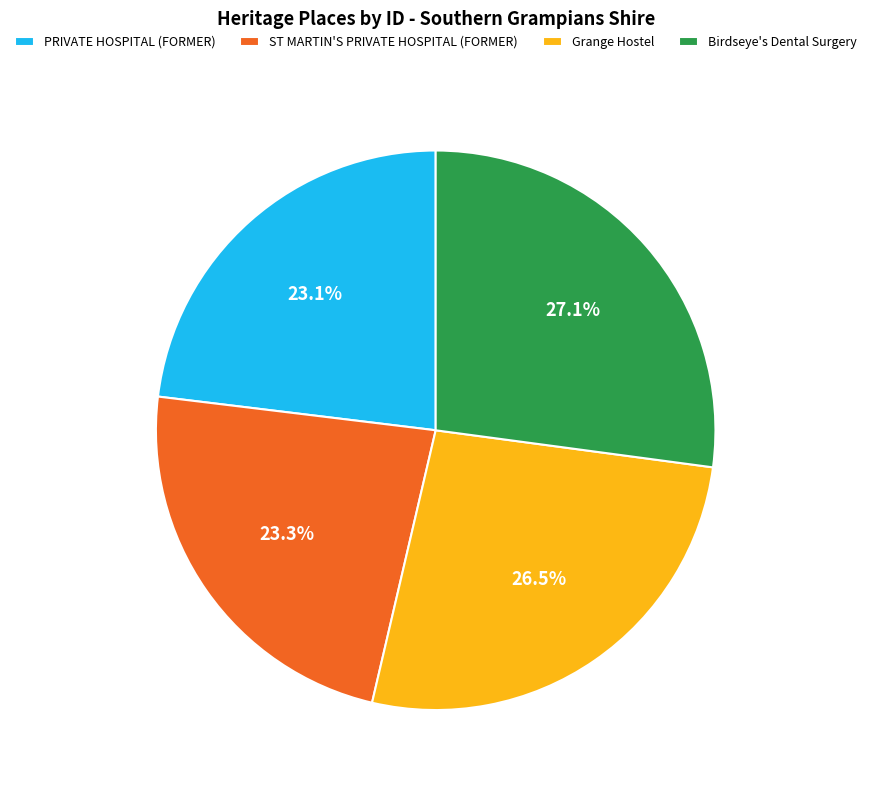

Count the number of slices in the pie.

4